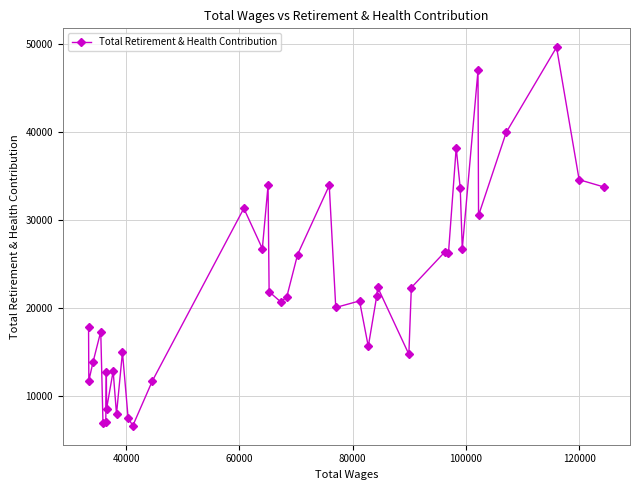

What is the average value?

22439